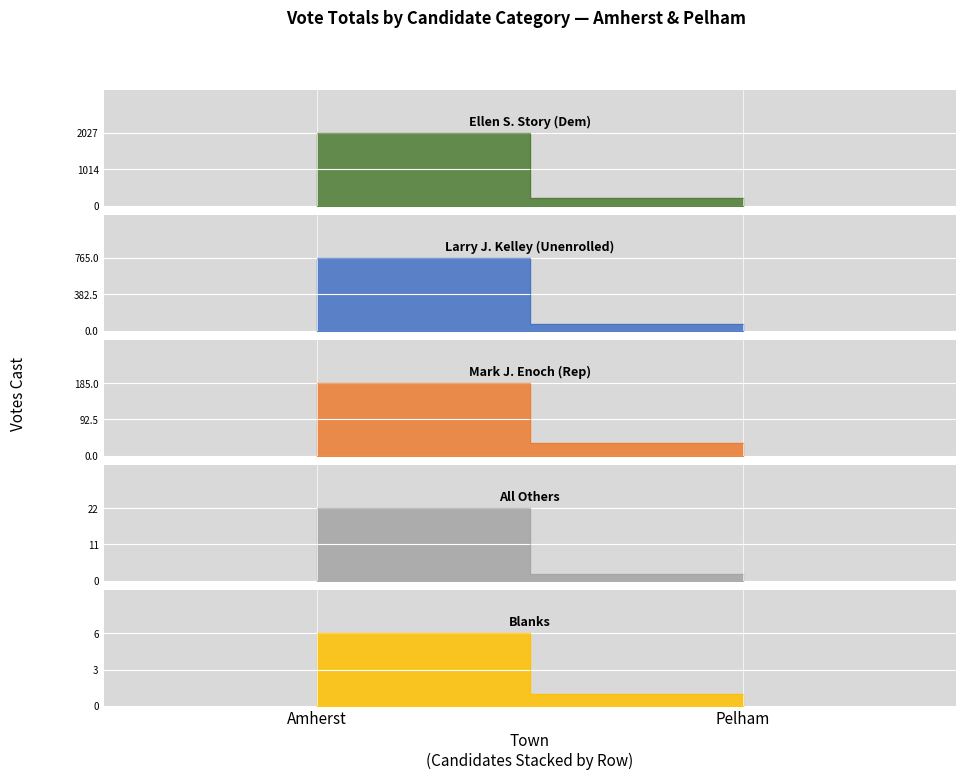

What are all the series names shown in the legend?

Ellen S. Story (Dem), Larry J. Kelley (Unenrolled), Mark J. Enoch (Rep), All Others, Blanks